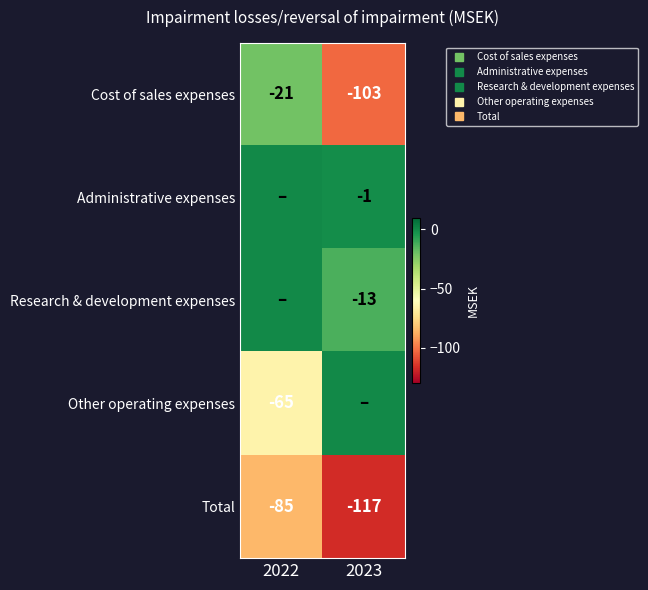

What is the difference between the highest and lowest values at 2023?

117